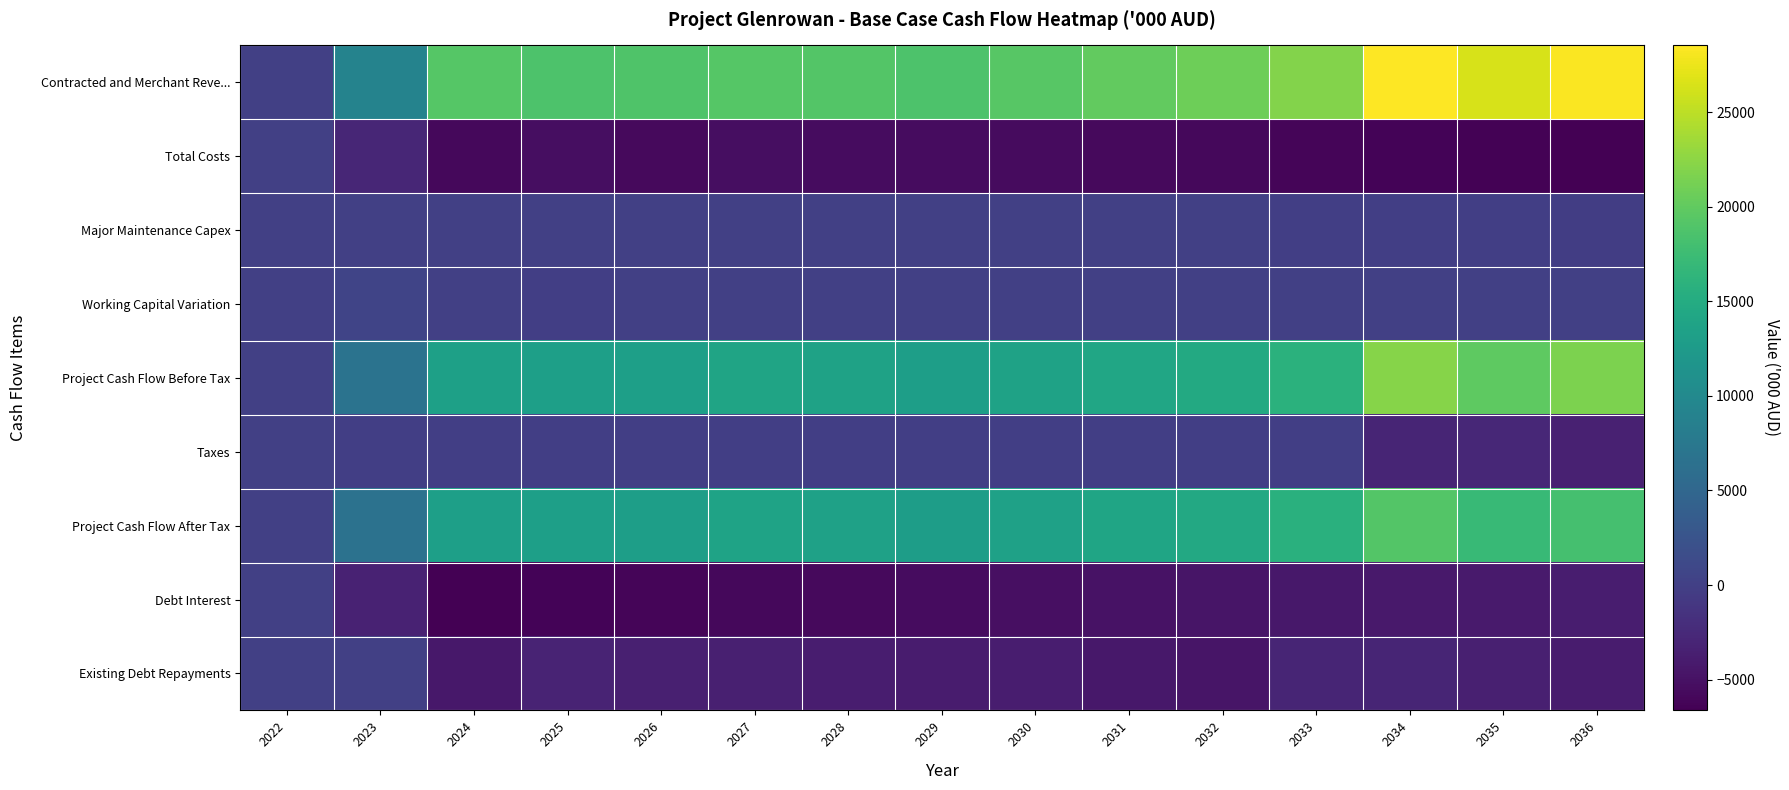

Which series has the largest total across all categories?

Contracted and Merchant Reve...